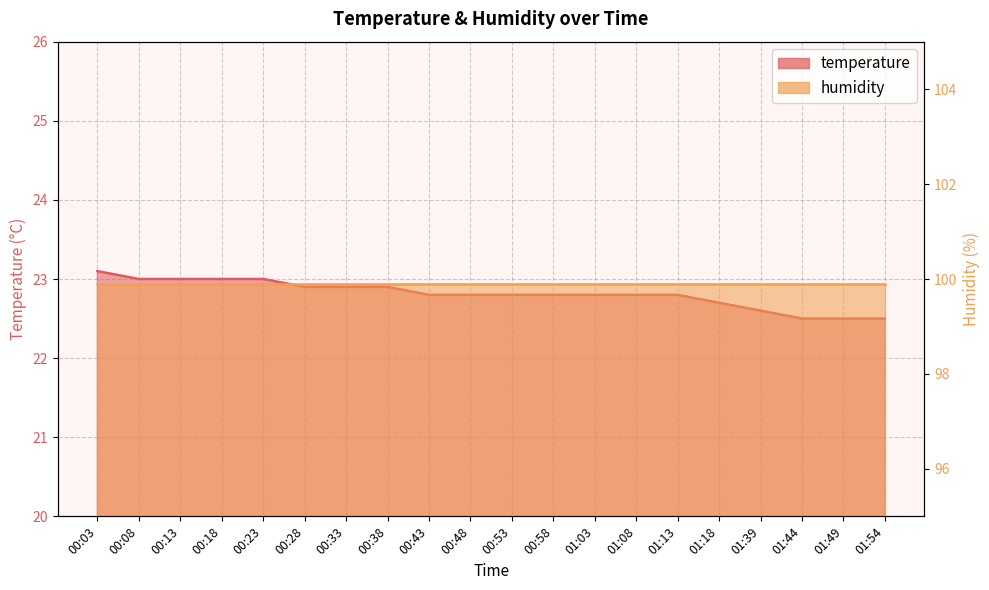

Where is the data nearest to the value 22?

01:44